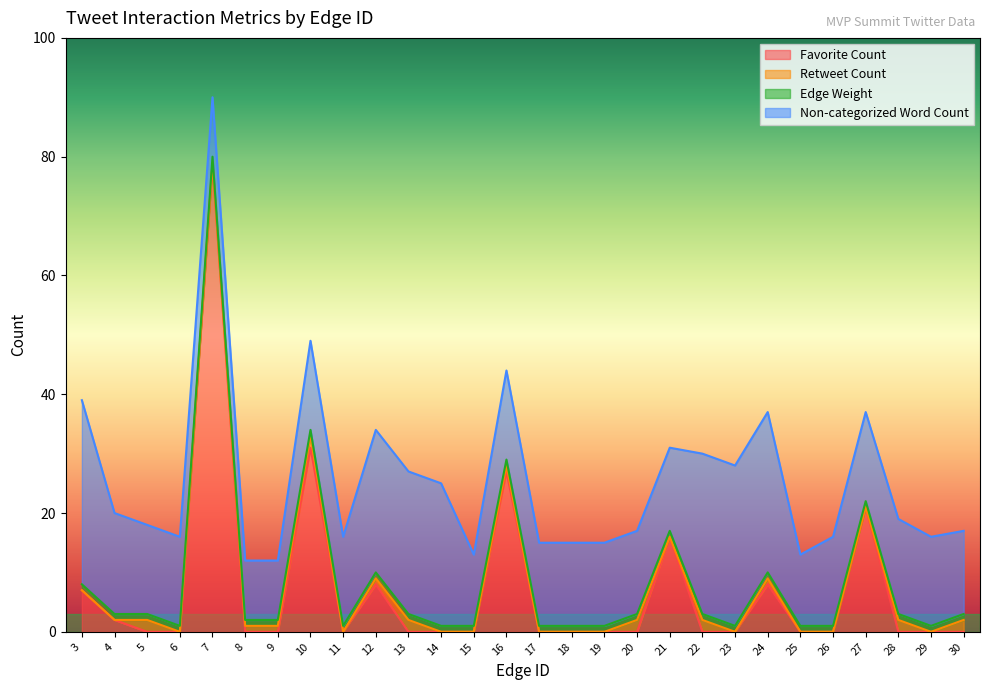

At which category is the sum across all series the highest?

7